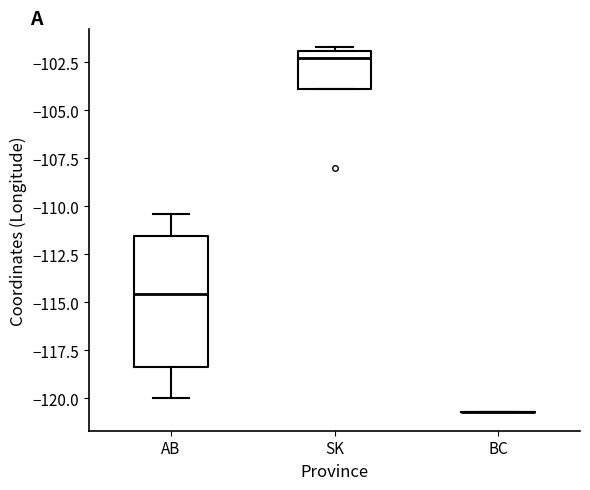

Which box is the tallest, from its lower edge to its upper edge?

AB